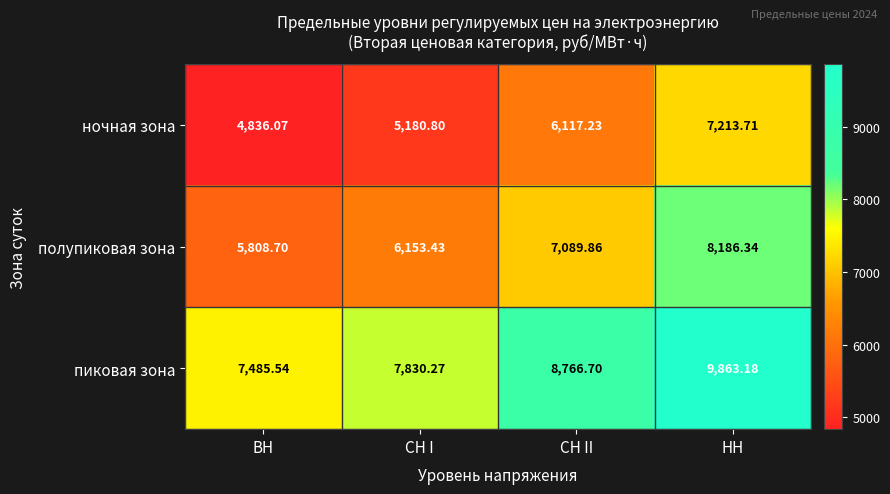

Which category has the highest value in the полупиковая зона series?

НН